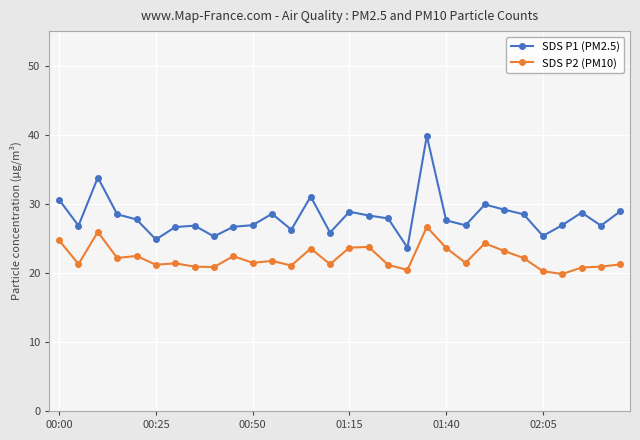

What is the maximum value shown in the chart?

39.8